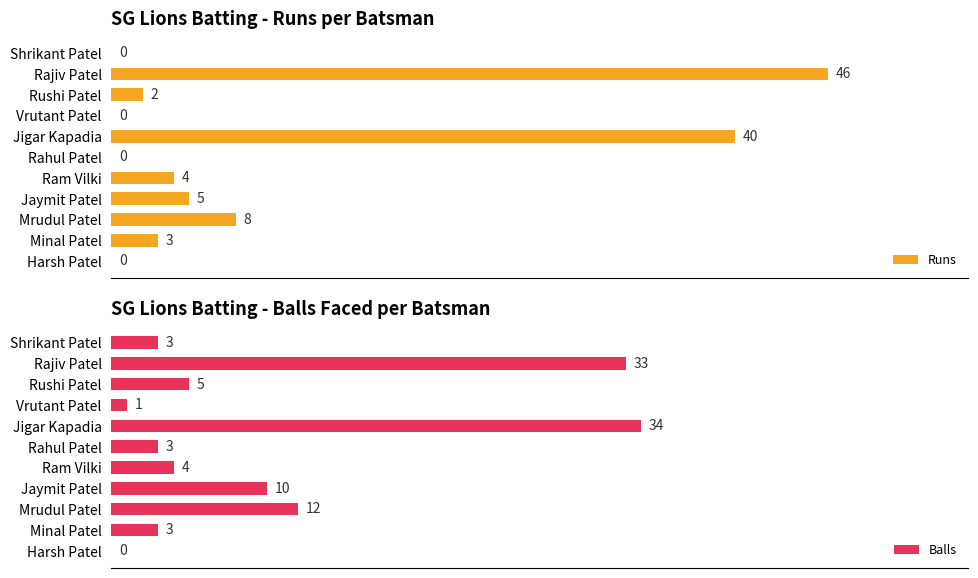

Where is Runs nearest to the value 23?

Mrudul Patel